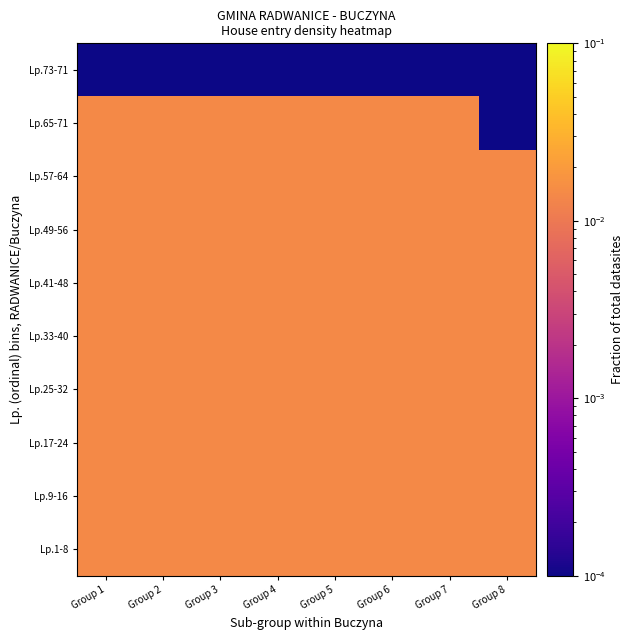

Which has a higher value, Group 1 or Group 4?

Group 1